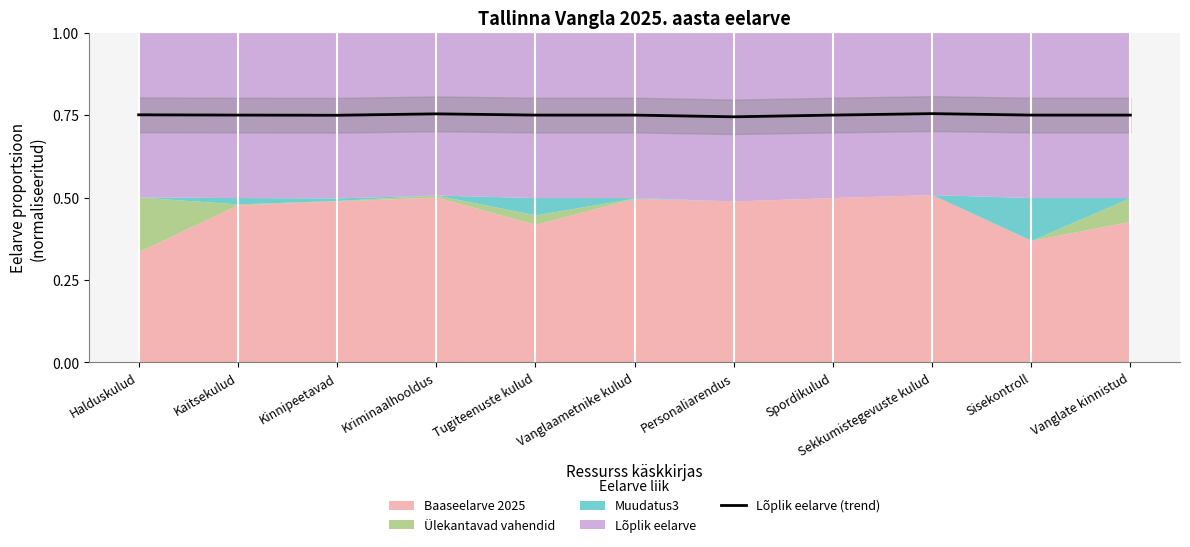

True or false: there are more than 1 points higher than both neighbors.

True